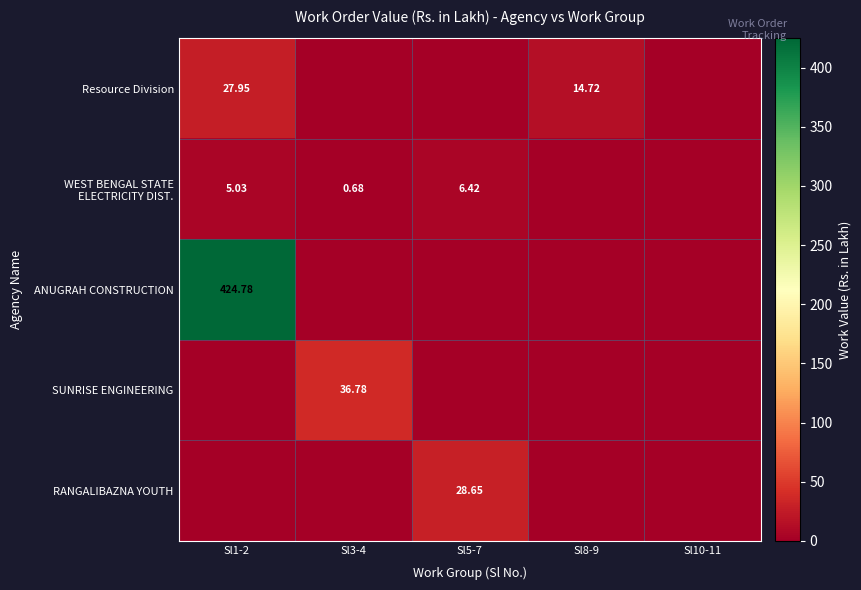

Which series has the largest total across all categories?

ANUGRAH CONSTRUCTION